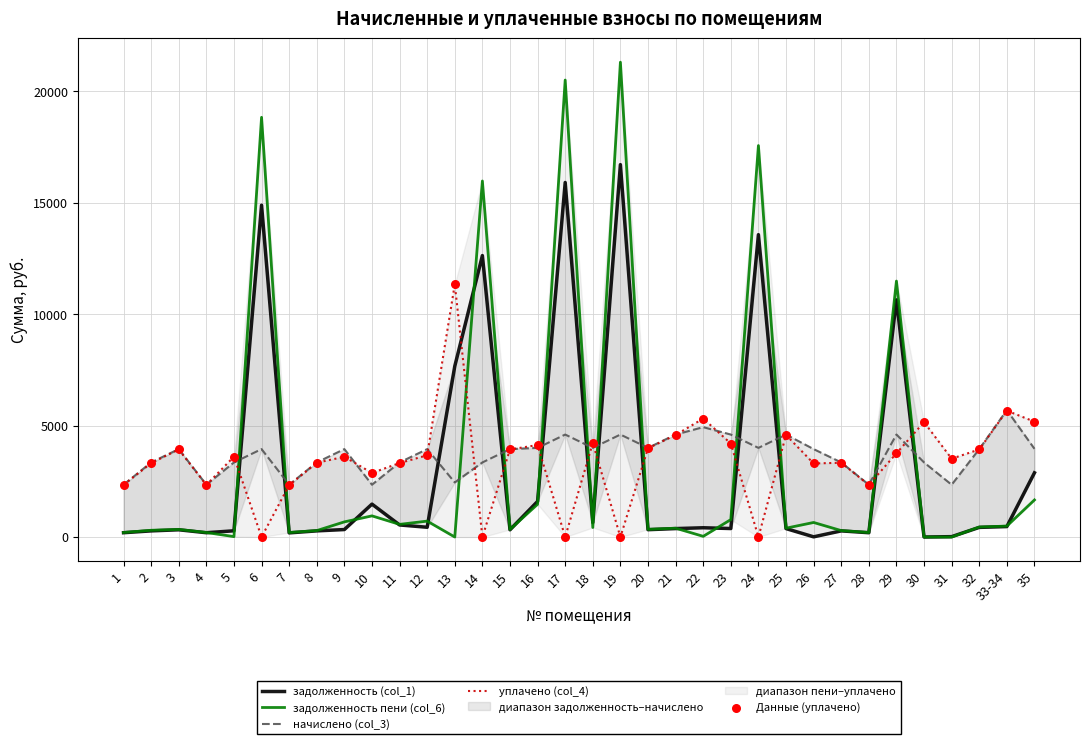

Which series has the largest total across all categories?

начислено (col_3)